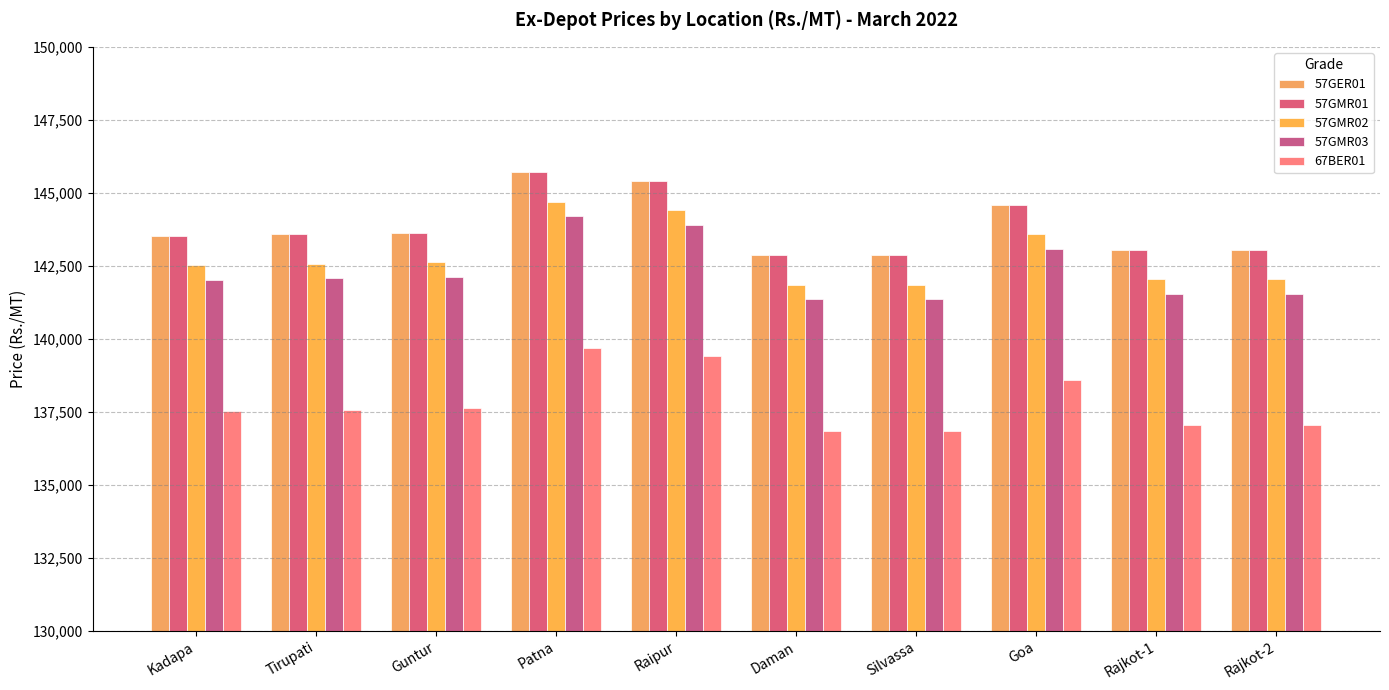

Which category has the highest value in the 57GER01 series?

Patna